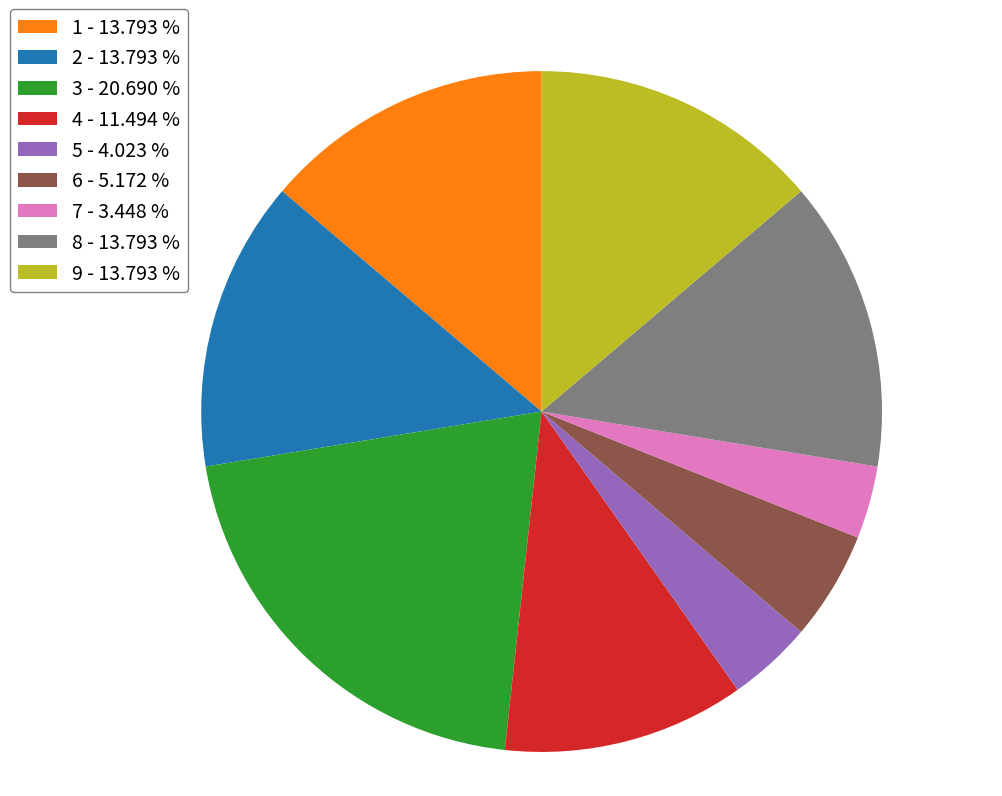

Is the sum of 4 - 11.494 % and 1 - 13.793 % greater than half?

No